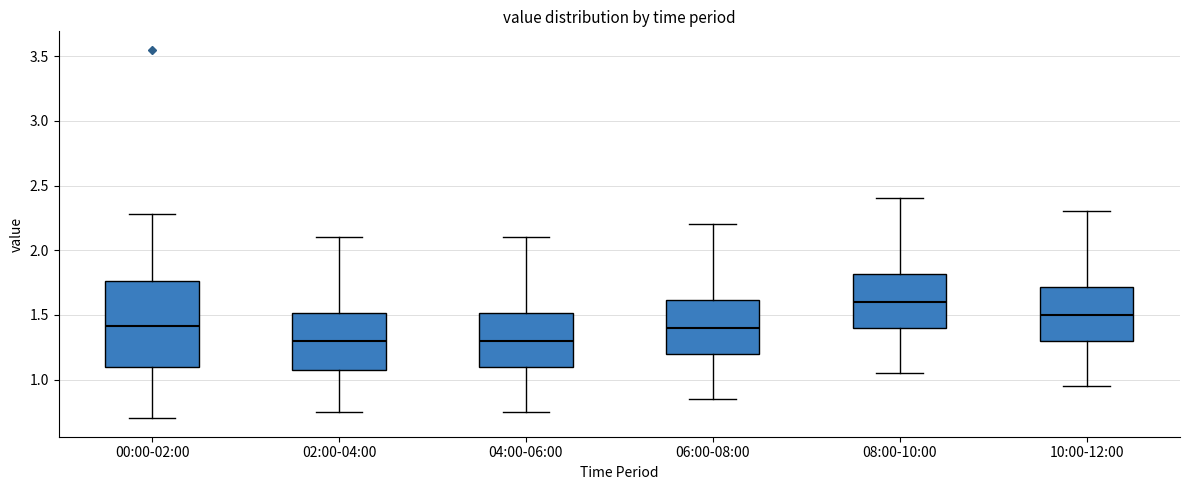

Reading left to right, transcribe this box plot: for each box, give where its median line is, the range the box spans, and where its two whiskers end, as read against the y-axis. The values are not printed on the chart, so give them approximately, as read against the axis.

00:00-02:00: median 1.40, box 1.10 to 1.75, whiskers 0.70 to 2.30
02:00-04:00: median 1.30, box 1.10 to 1.50, whiskers 0.75 to 2.10
04:00-06:00: median 1.30, box 1.10 to 1.50, whiskers 0.75 to 2.10
06:00-08:00: median 1.40, box 1.20 to 1.60, whiskers 0.85 to 2.20
08:00-10:00: median 1.60, box 1.40 to 1.80, whiskers 1.05 to 2.40
10:00-12:00: median 1.50, box 1.30 to 1.70, whiskers 0.95 to 2.30